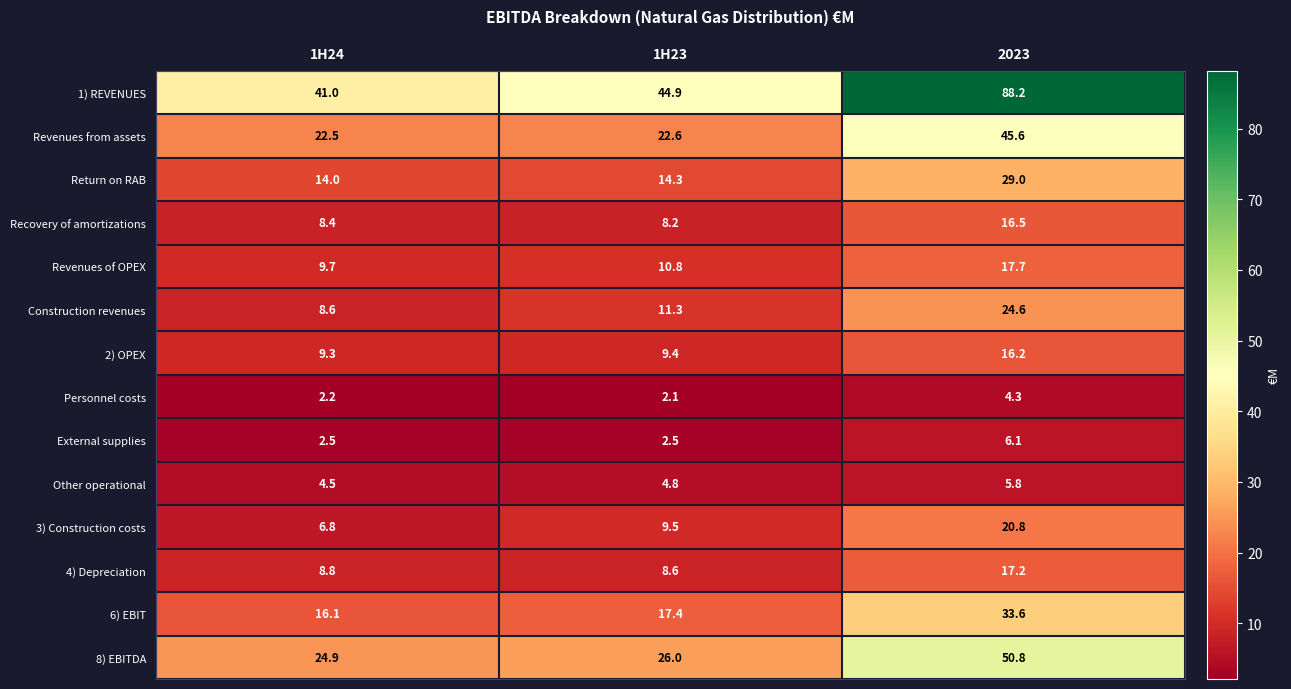

The value of 3) Construction costs at 1H23 is 9.5. True or false?

True